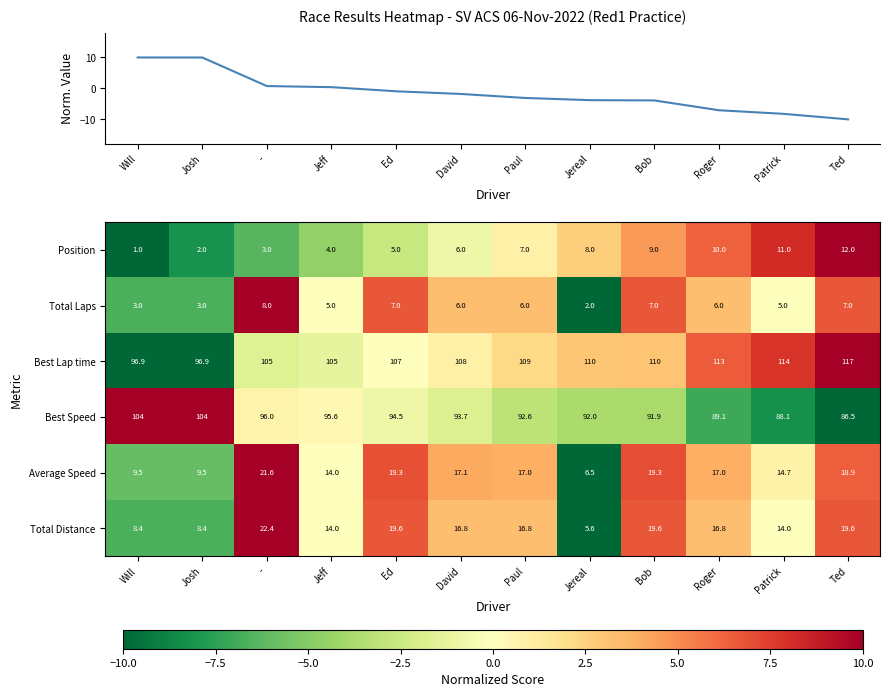

What is the lowest value of the Best Speed series?

86.5